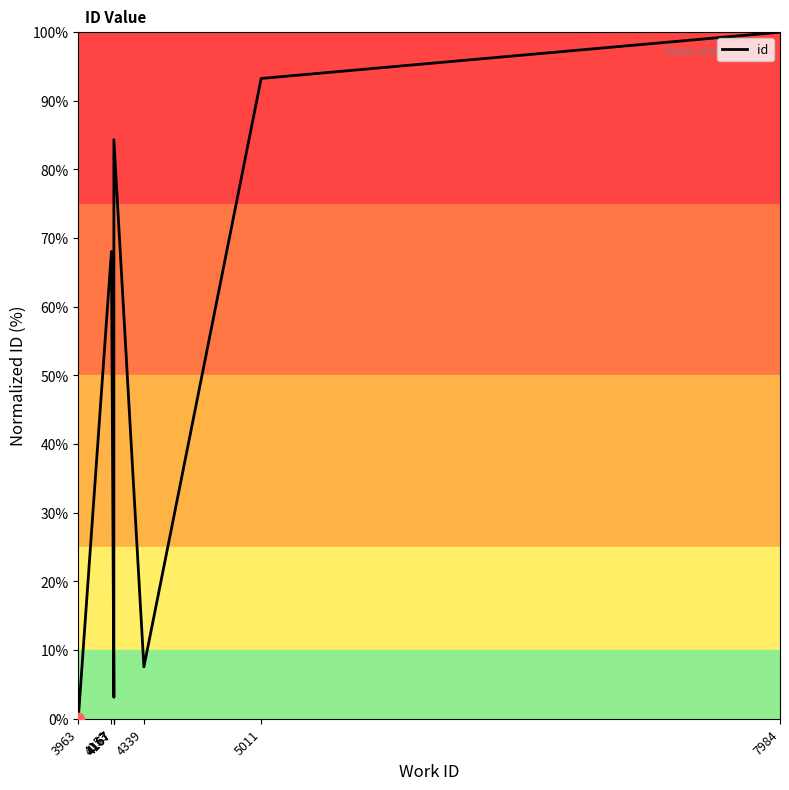

What is the change in value from 4167 to 4339?

+4.4